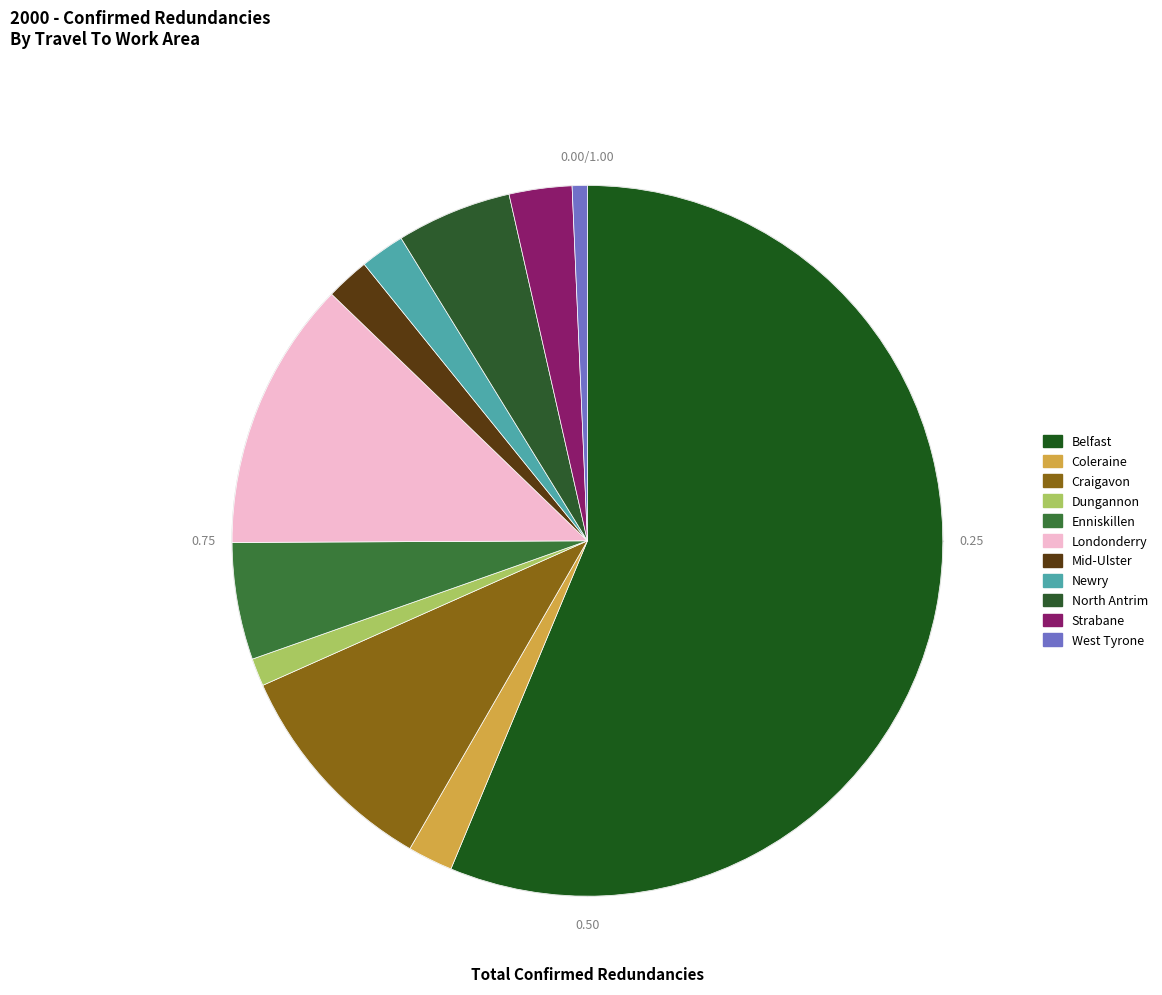

Count the number of slices in the pie.

11